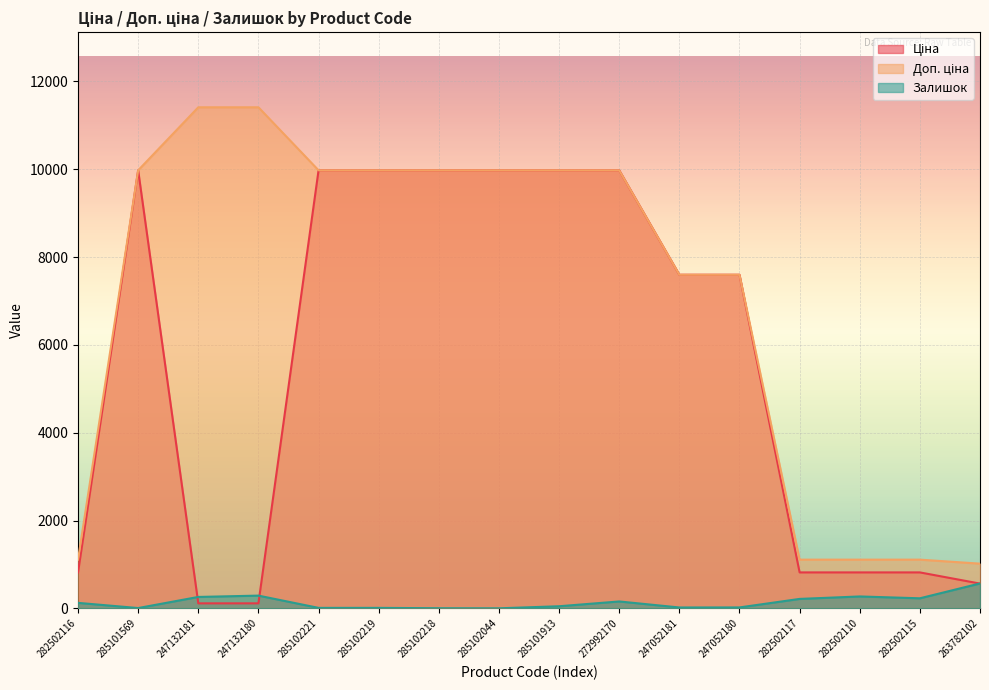

What is the total value across all series at 272992170?

20107.0